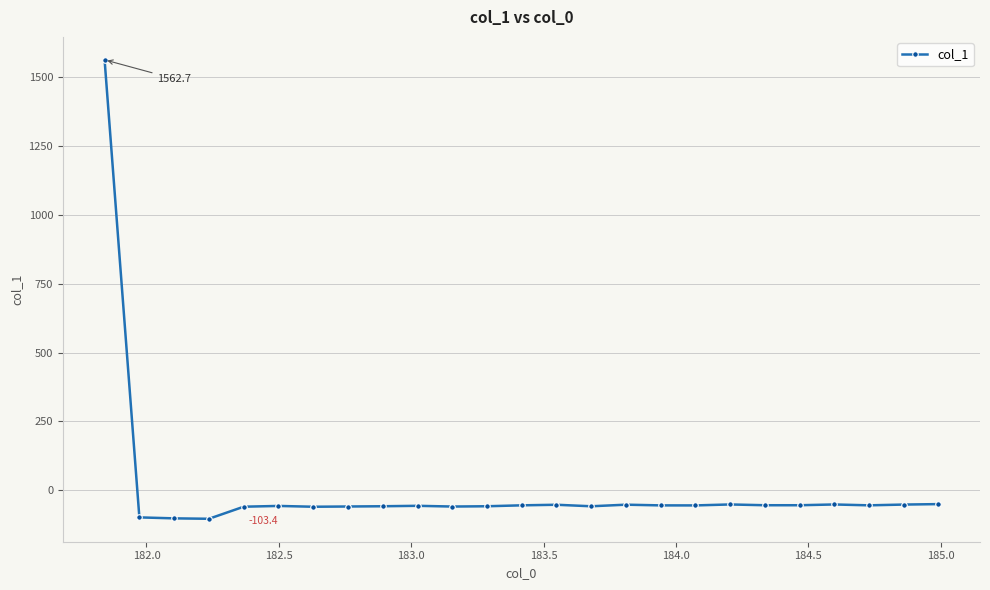

What is the smallest value displayed?

-103.4